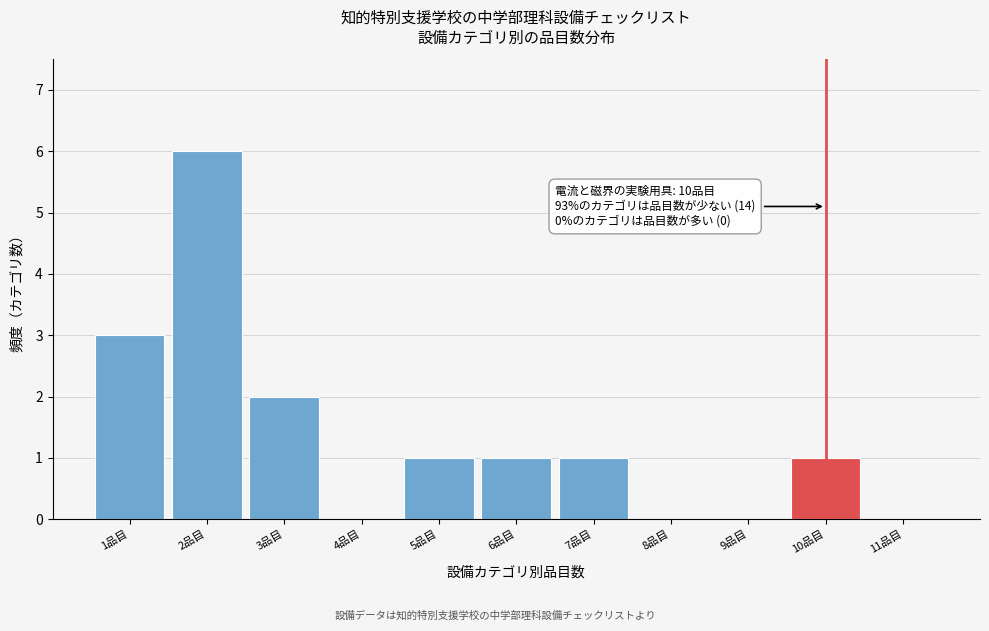

Reading left to right, extract all data points from this chart.

1品目=3	2品目=6	3品目=2	4品目=0	5品目=1	6品目=1	7品目=1	8品目=0	9品目=0	10品目=1	11品目=0